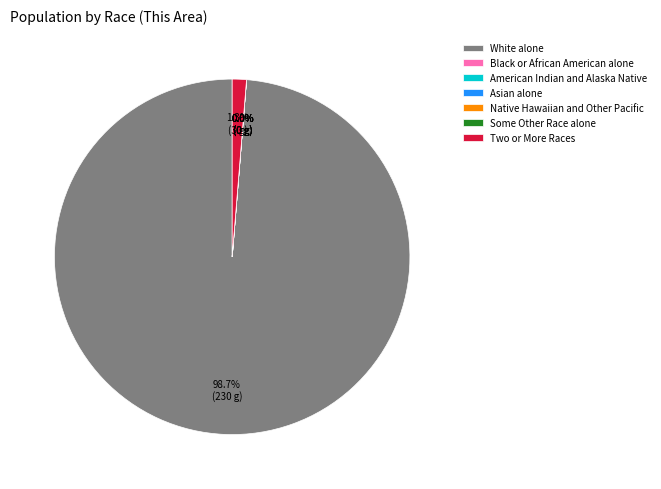

Is American Indian and Alaska Native the majority of the pie?

No